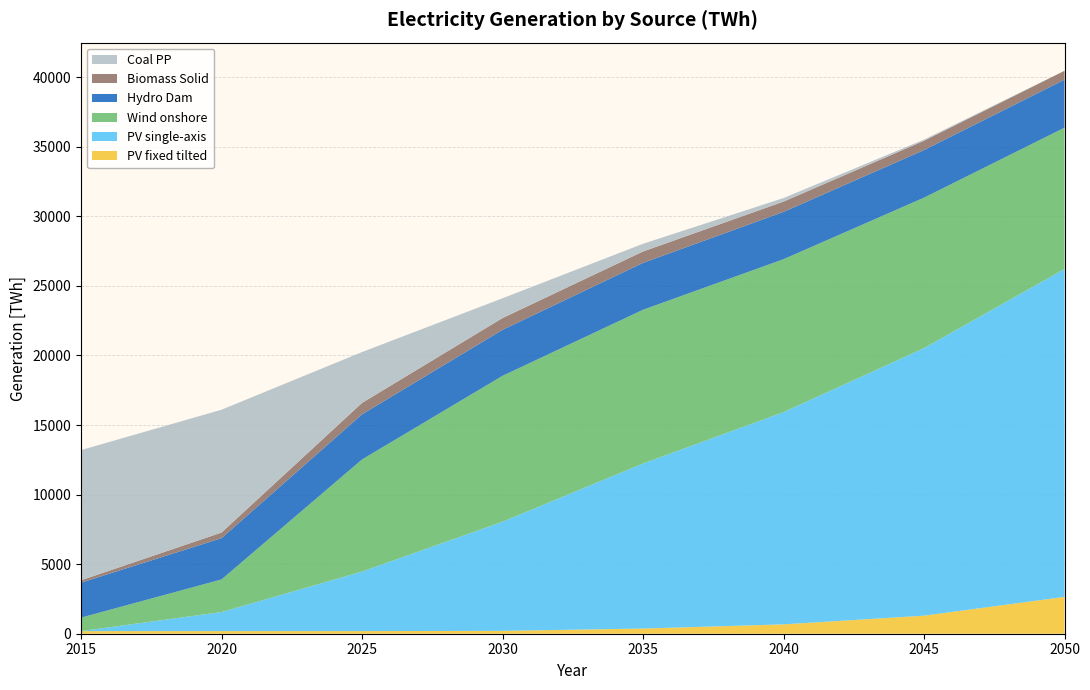

At which label does PV fixed tilted reach its peak?

2050